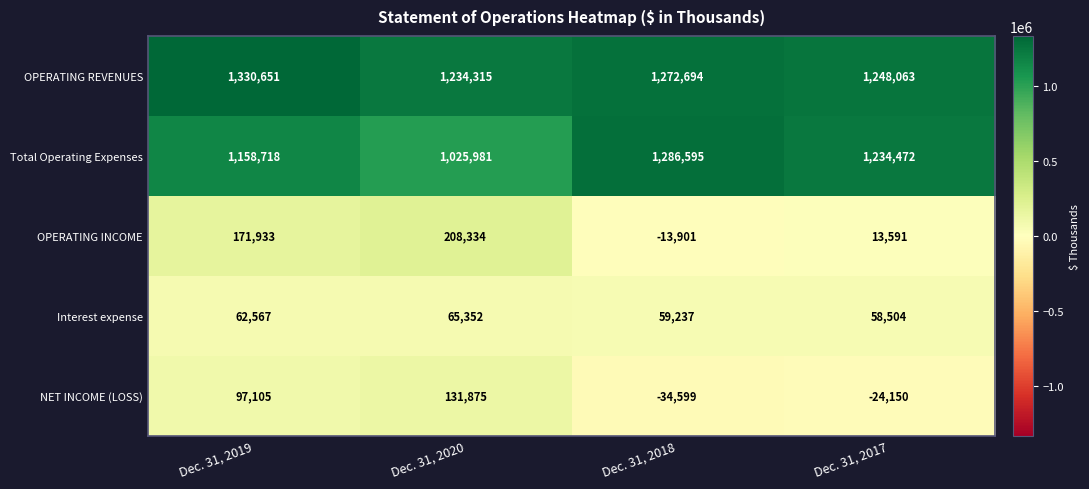

Rank the series at Dec. 31, 2017 from highest to lowest value.

OPERATING REVENUES, Total Operating Expenses, Interest expense, OPERATING INCOME, NET INCOME (LOSS)